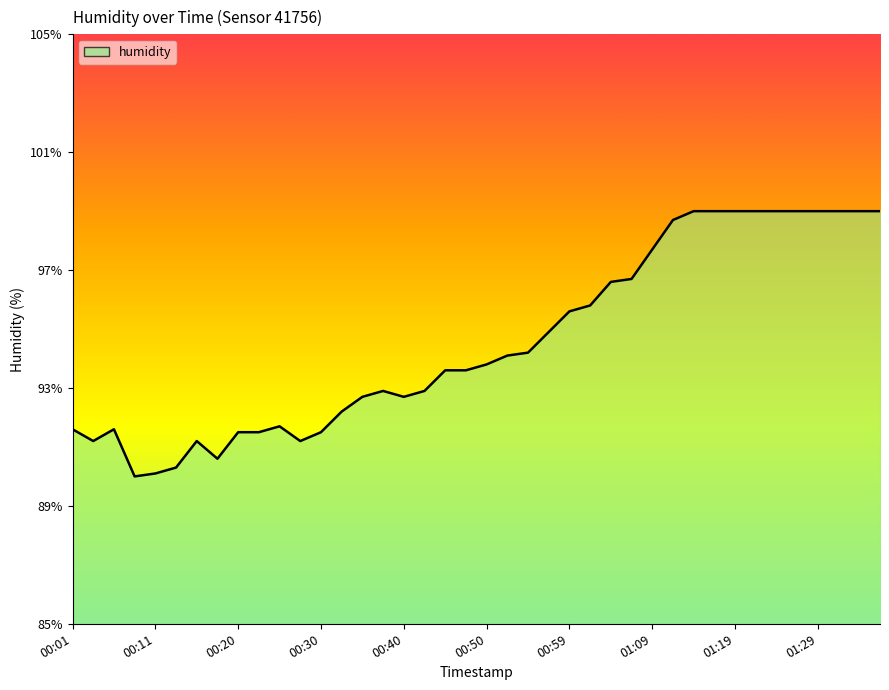

True or false: the data has more than 2 interior local peaks.

True